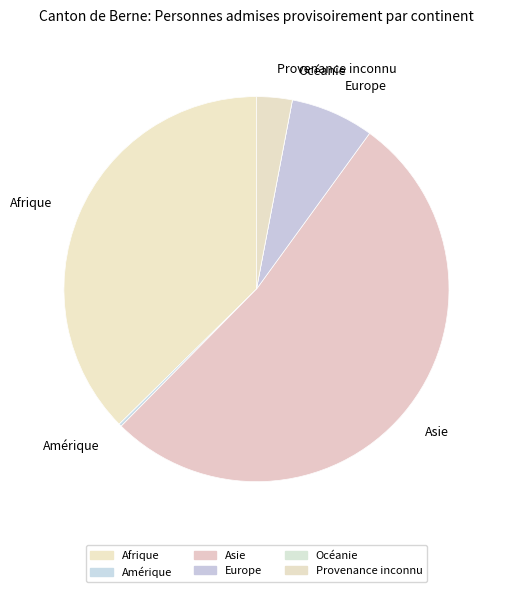

To the nearest percent, what is the difference between the Afrique and Europe slice percentages?

30%